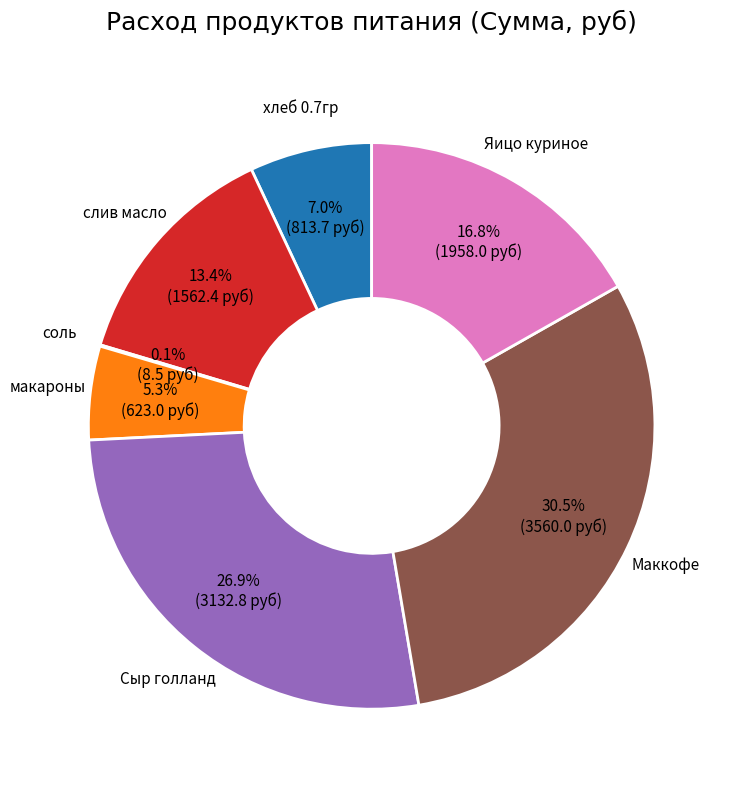

Is there a majority slice in this chart?

No